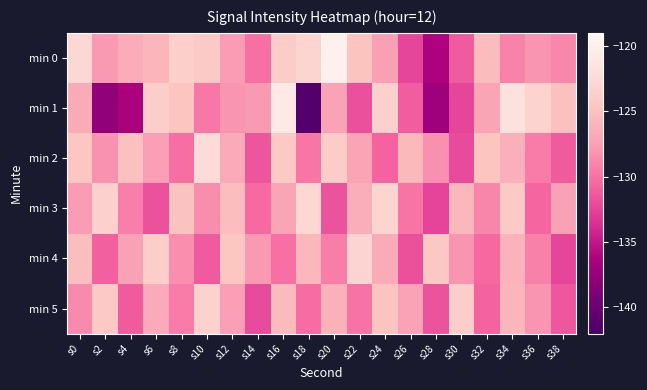

Which has a higher value, s30 or s22?

s22